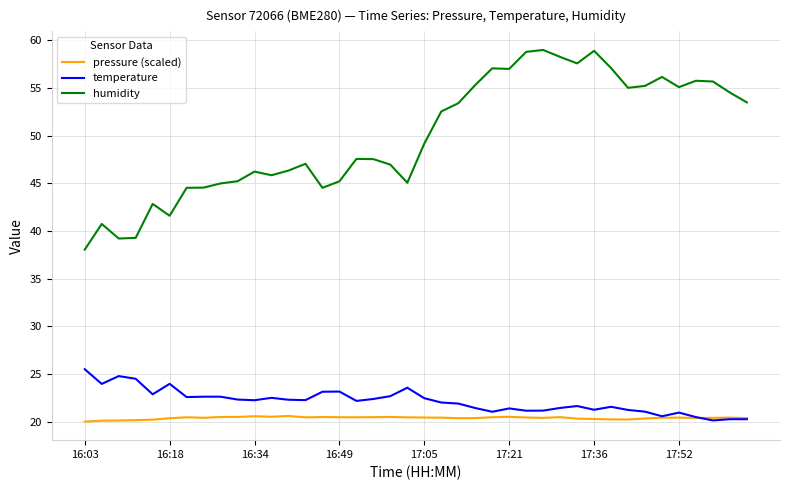

What are all the series names shown in the legend?

pressure (scaled), temperature, humidity